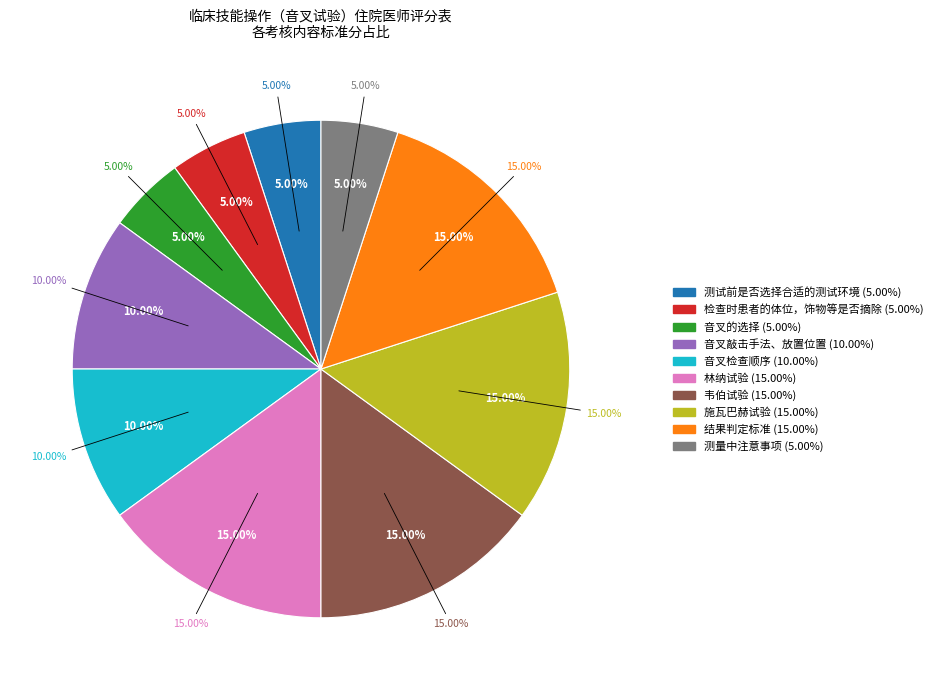

To the nearest percent, what is the combined percentage of 林纳试验 and 音叉的选择?

20%